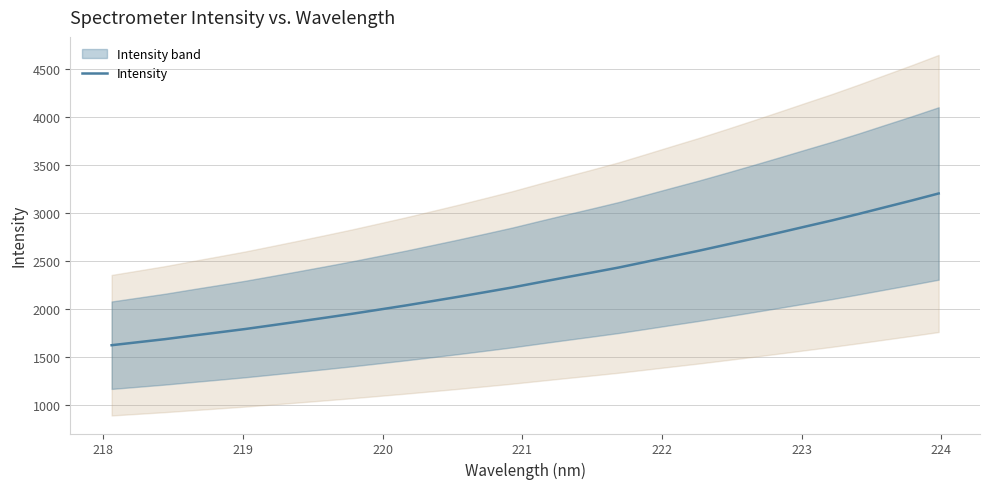

What is the sum of all values?

73910.3